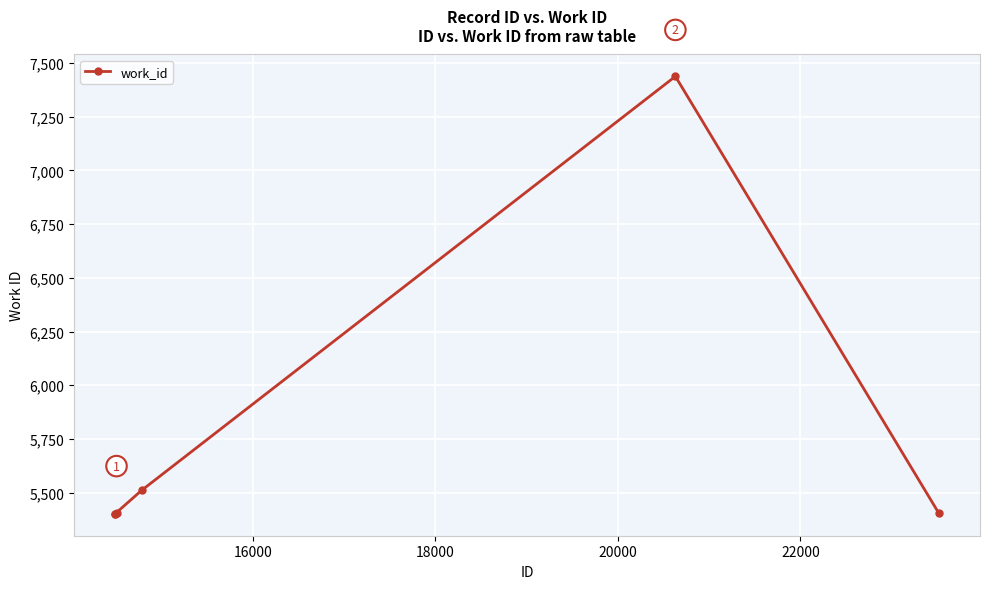

What is the difference between the maximum and minimum values?

2037